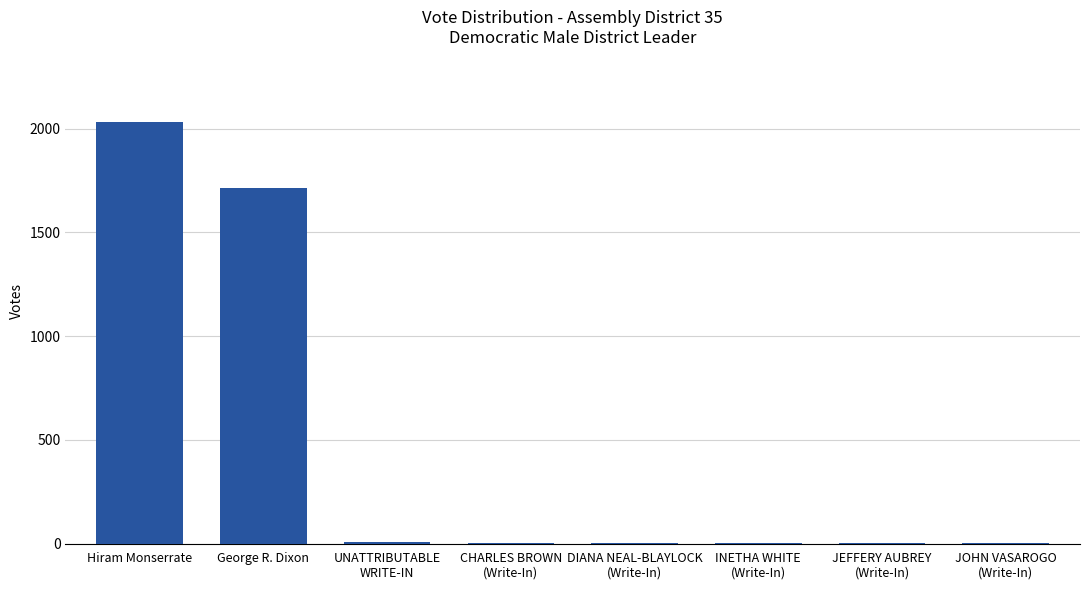

The chart shows a value of 2794 at George R. Dixon. True or false?

False